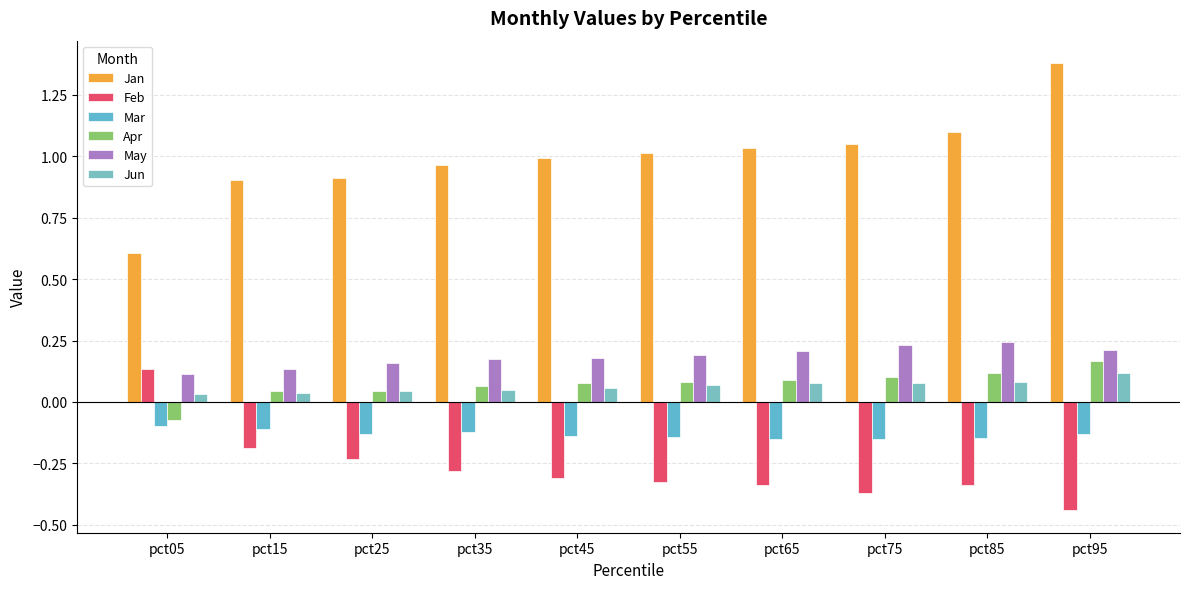

Which has a higher value, pct85 or pct05?

pct85